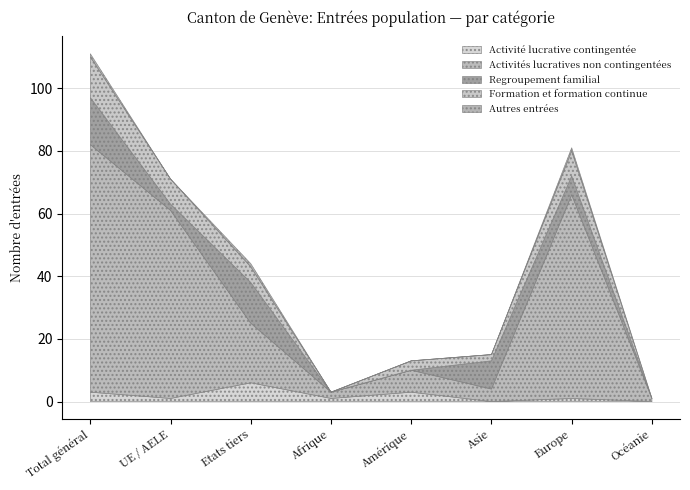

True or false: Activité lucrative contingentée has a value of 3 at Amérique.

True